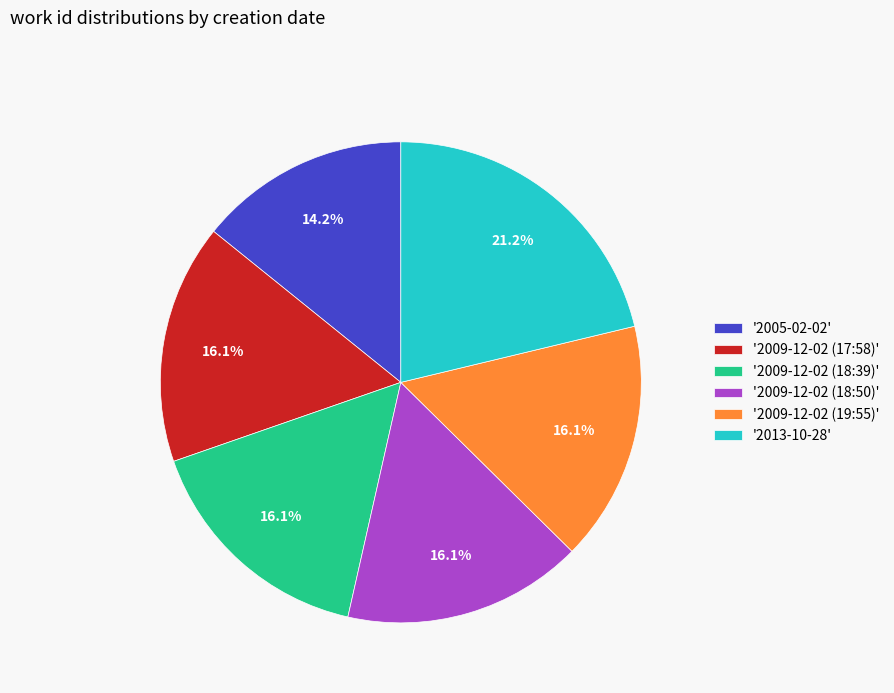

Does '2009-12-02 (19:55)' account for over 50% of the chart?

No